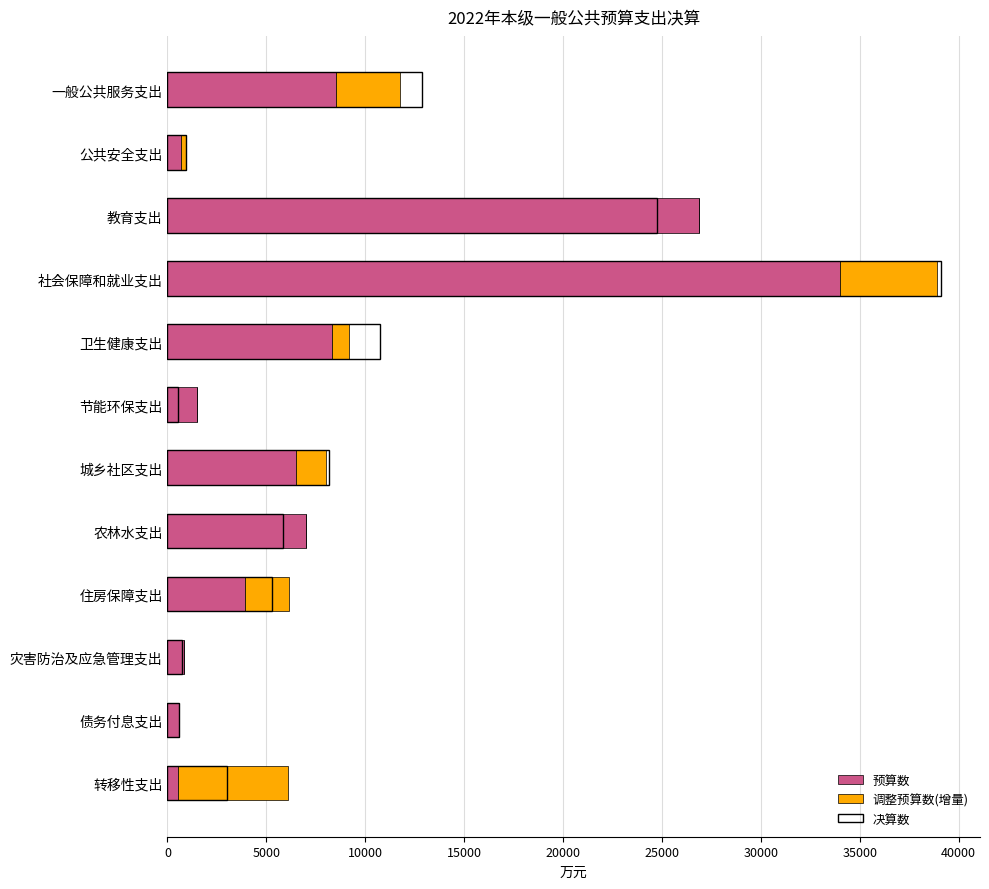

How many series are shown in this chart?

3